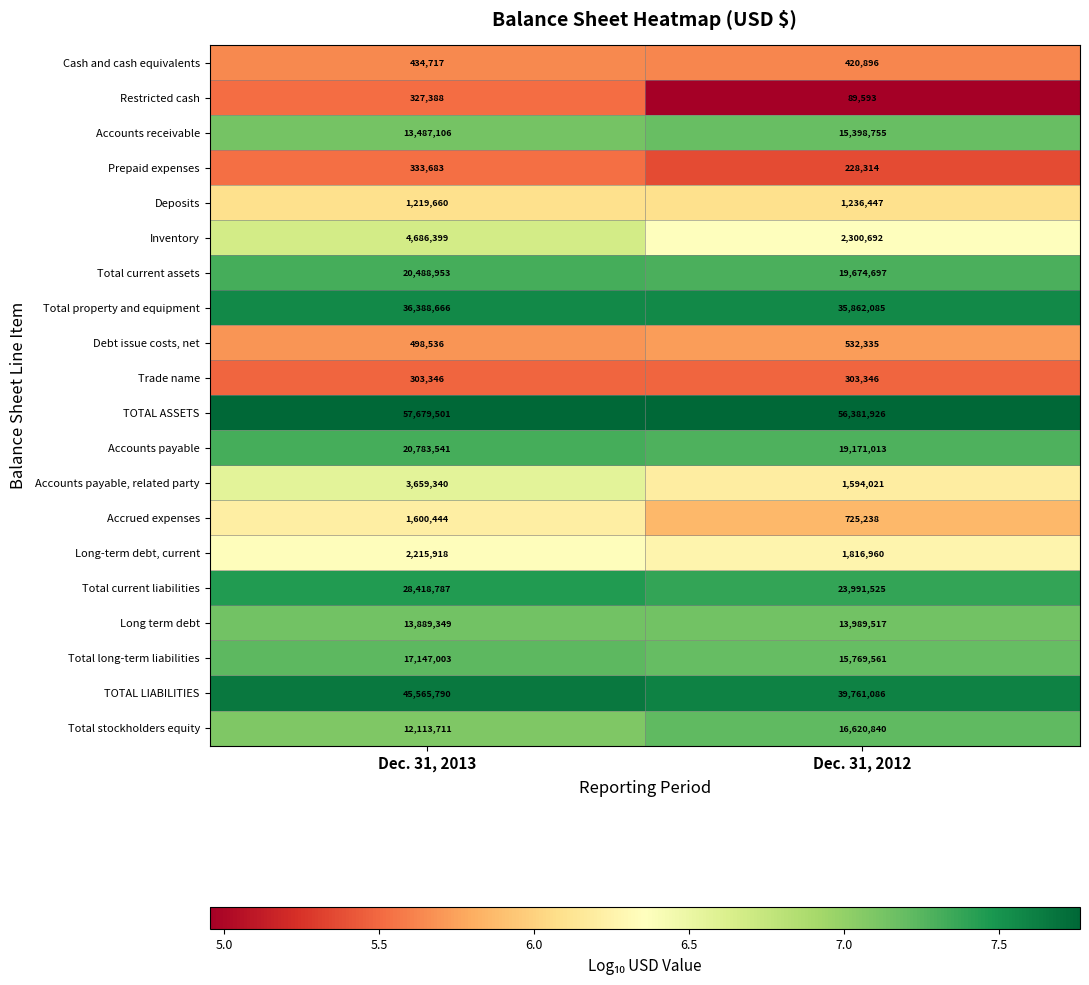

Is it true that Accounts payable equals 20783541 at Dec. 31, 2013?

True